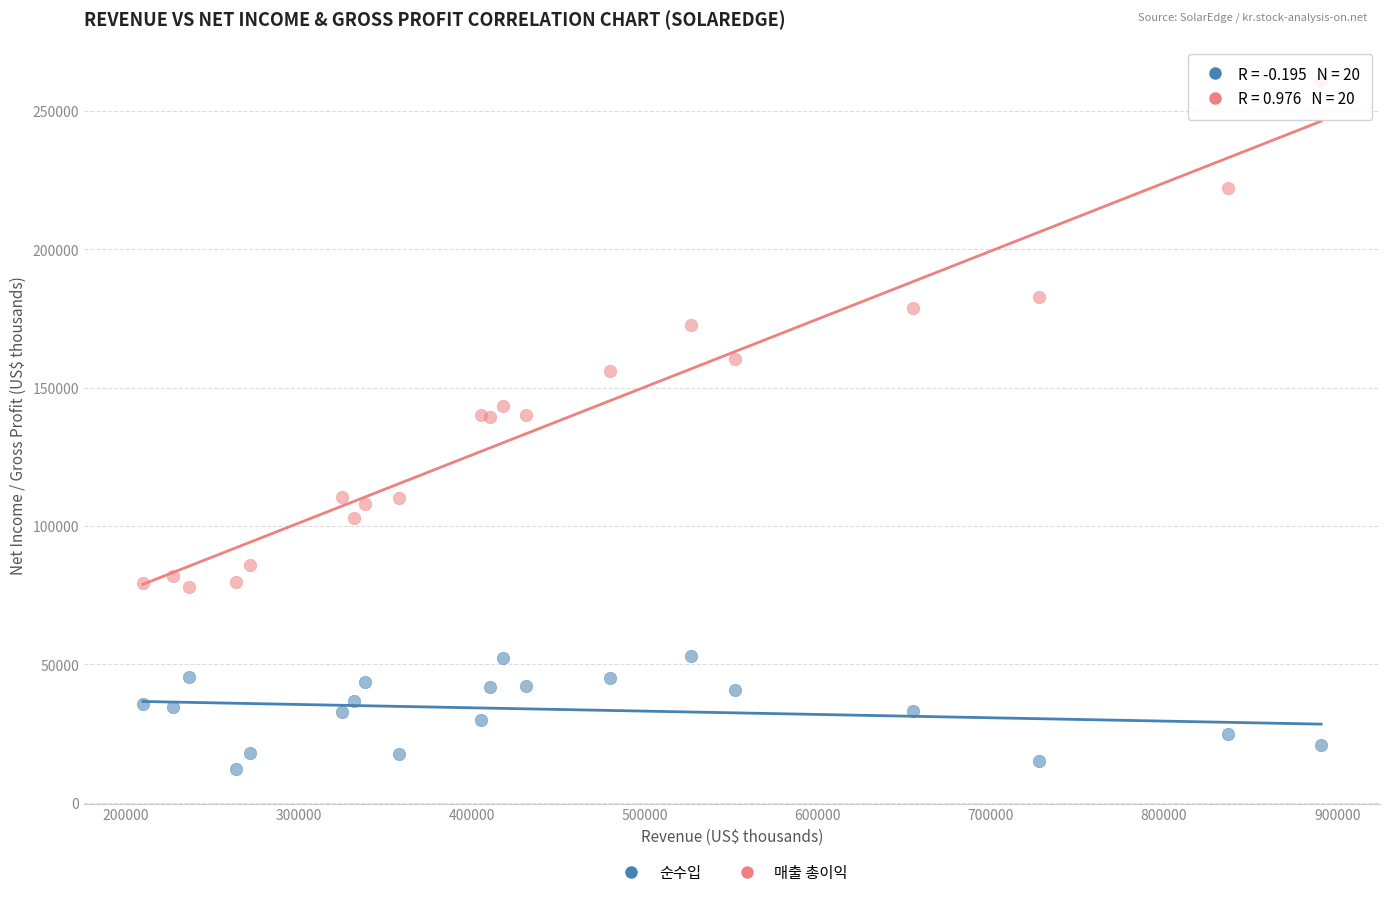

Which series contains the lowest Y value?

순수입